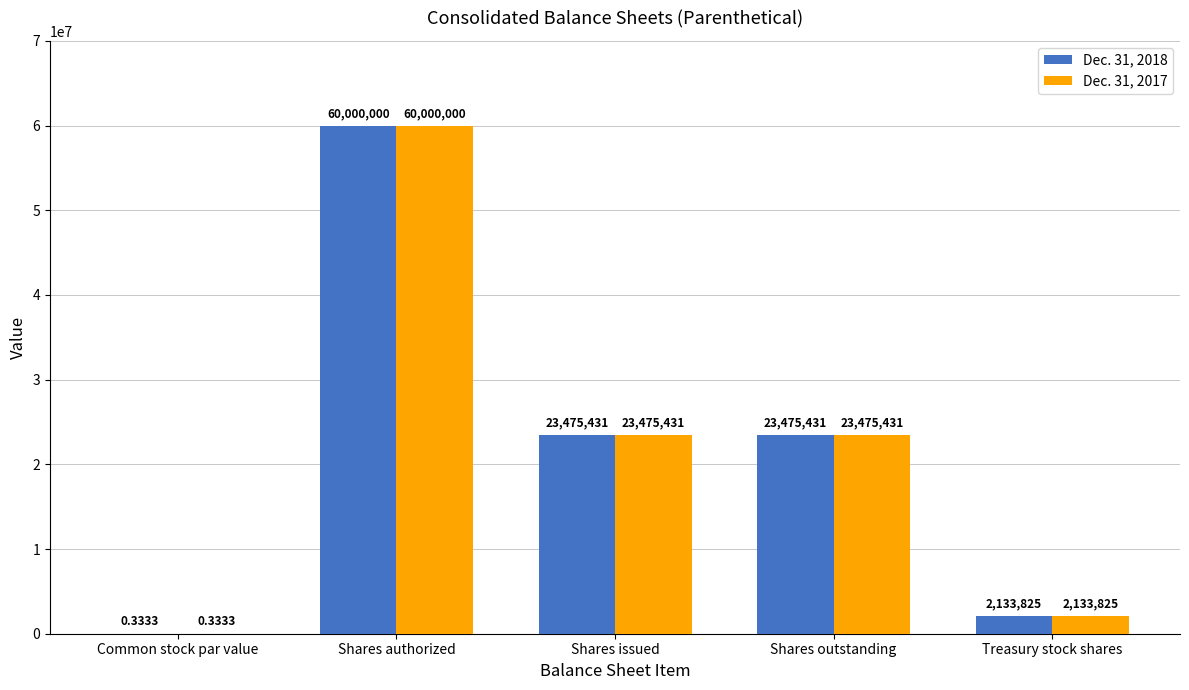

What are all the series names shown in the legend?

Dec. 31, 2018, Dec. 31, 2017